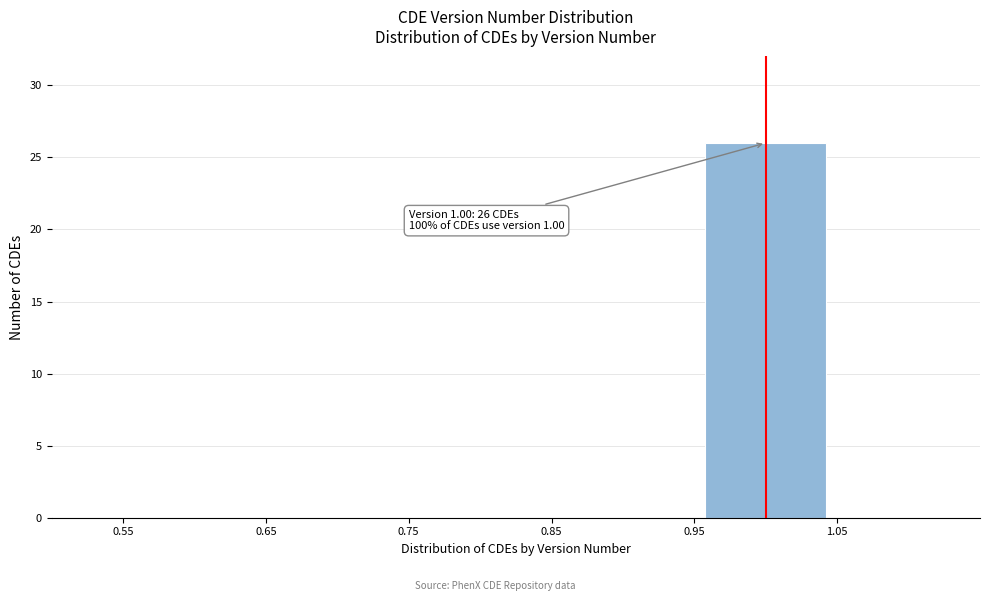

Over which range of the x-axis is the bar tallest?

0.95 to 1.05